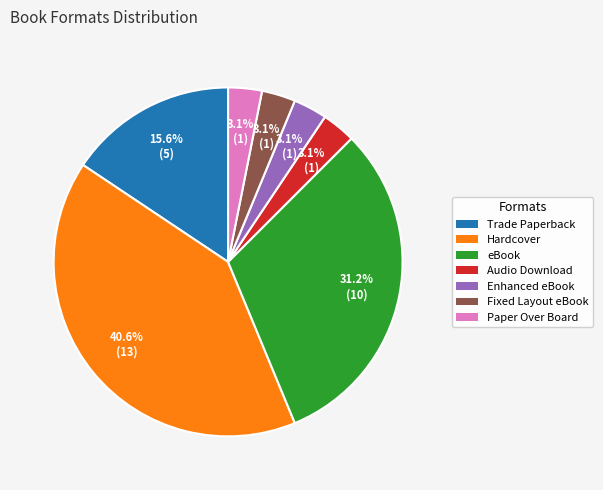

Is there a majority slice in this chart?

No